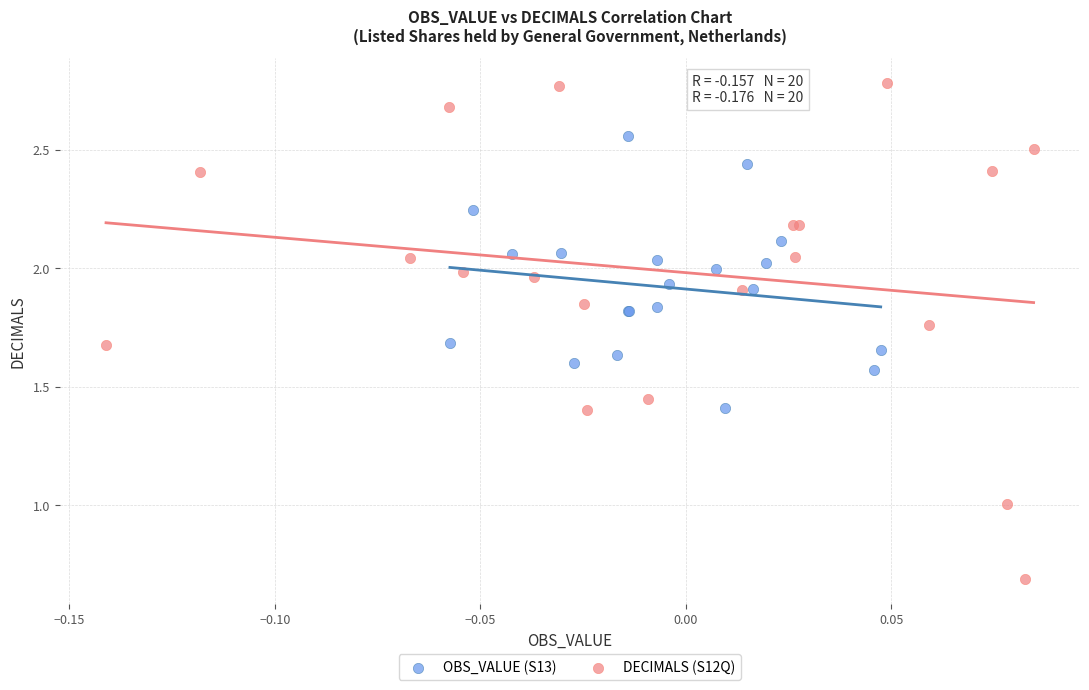

Which series contains the lowest Y value?

DECIMALS (S12Q)